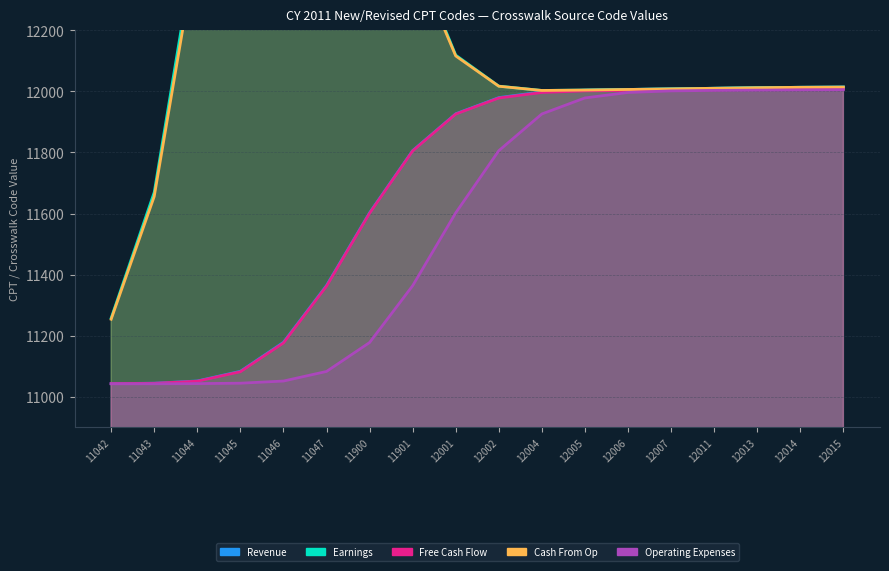

Which series has the largest total across all categories?

Earnings